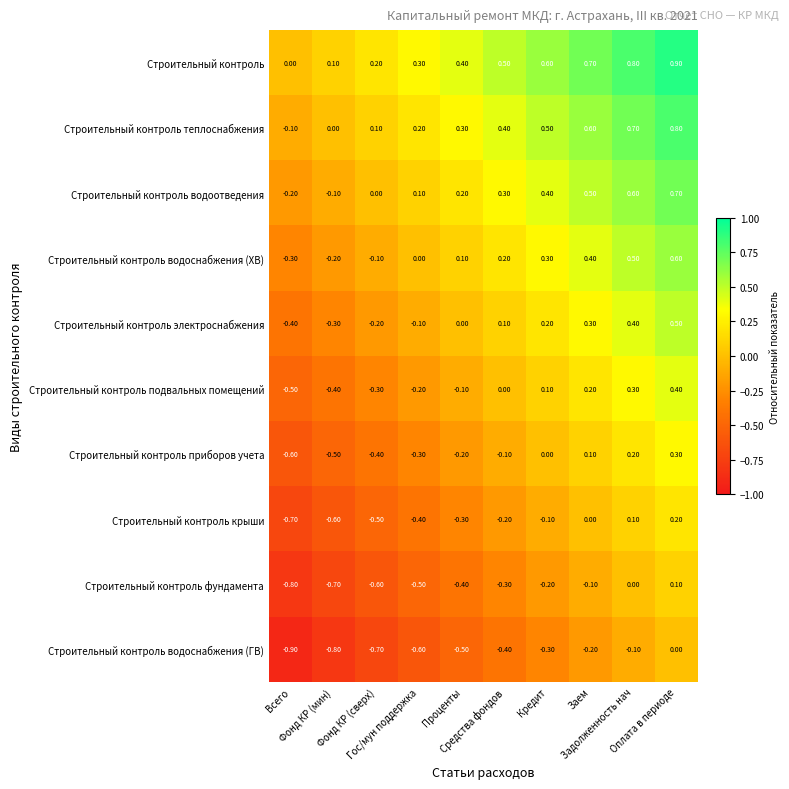

Which series has the largest total across all categories?

Строительный контроль